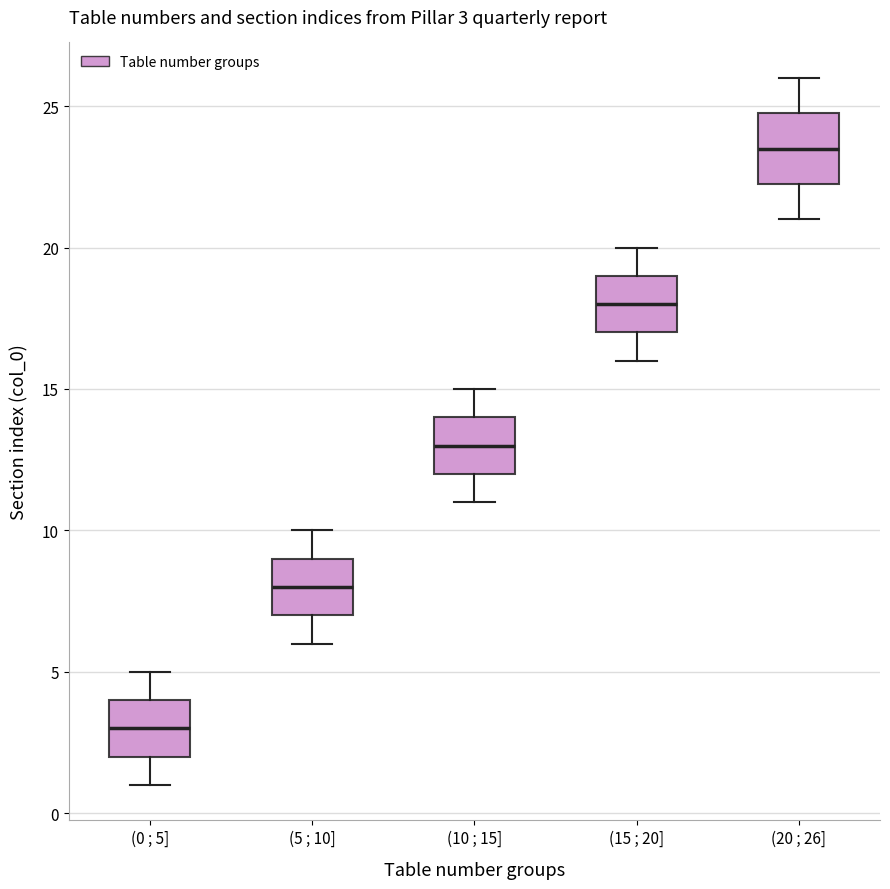

Comparing the boxes themselves (not the whiskers), which one is the tallest?

(20 ; 26]